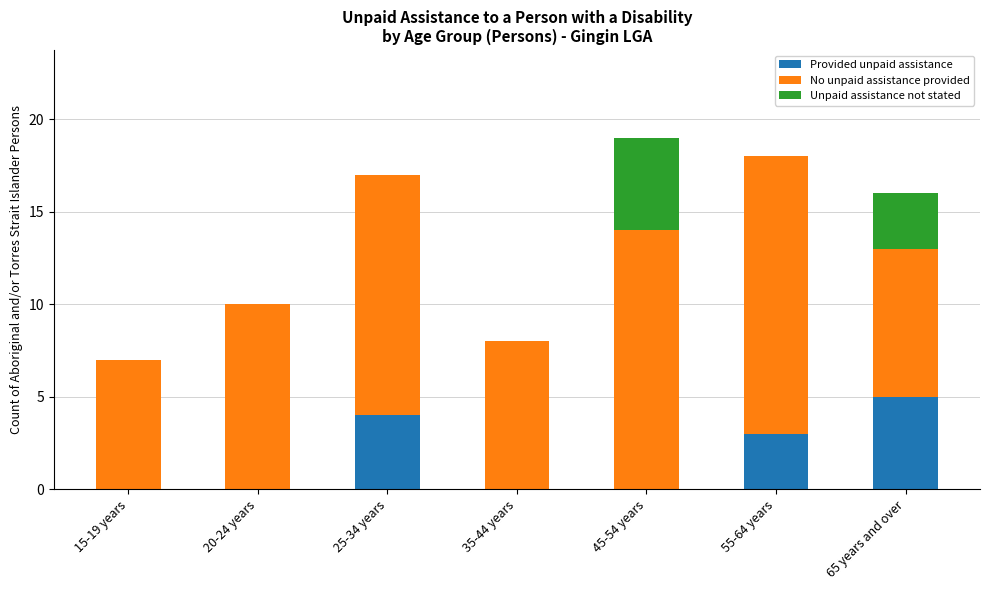

The value of Provided unpaid assistance at 55-64 years is 5. True or false?

False